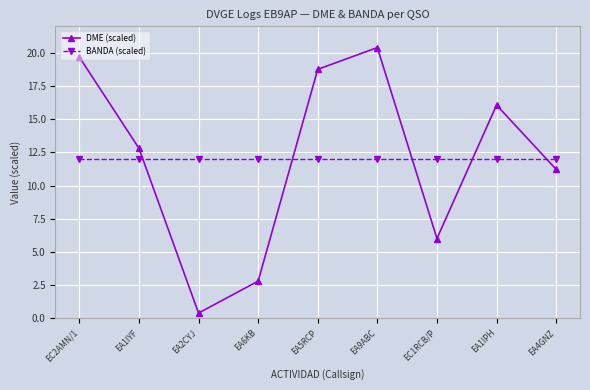

True or false: BANDA (scaled) and DME (scaled) cross at least once.

True